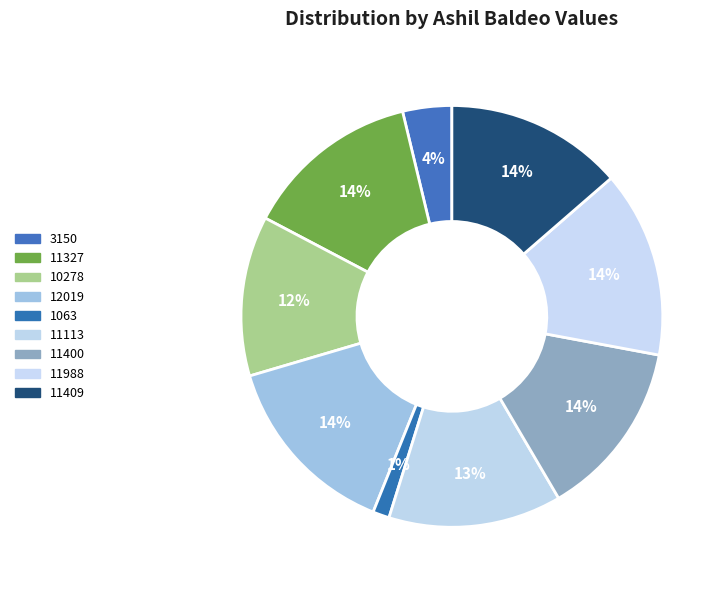

What is the largest slice in the pie chart?

12019